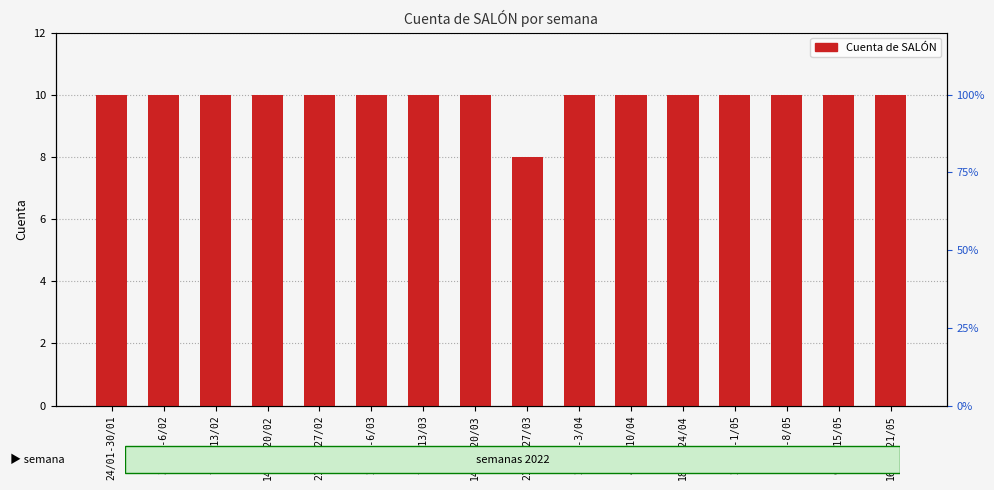

Rank the categories by value from highest to lowest.

24/01-30/01, 31/01-6/02, 7/02-13/02, 14/02-20/02, 21/02-27/02, 28/02-6/03, 7/03-13/03, 14/03-20/03, 28/03-3/04, 4/04-10/04, 18/04-24/04, 25/04-1/05, 2/05-8/05, 9/05-15/05, 16/05-21/05, 21/03-27/03